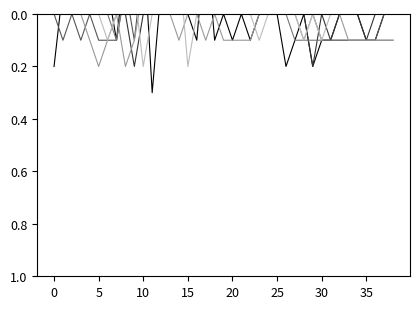

What is the difference between the highest and lowest values at 19?

0.2